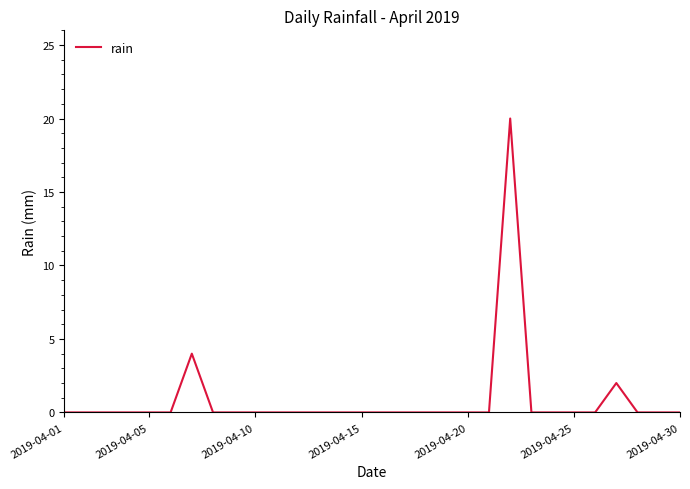

What is the difference between the maximum and minimum values?

20